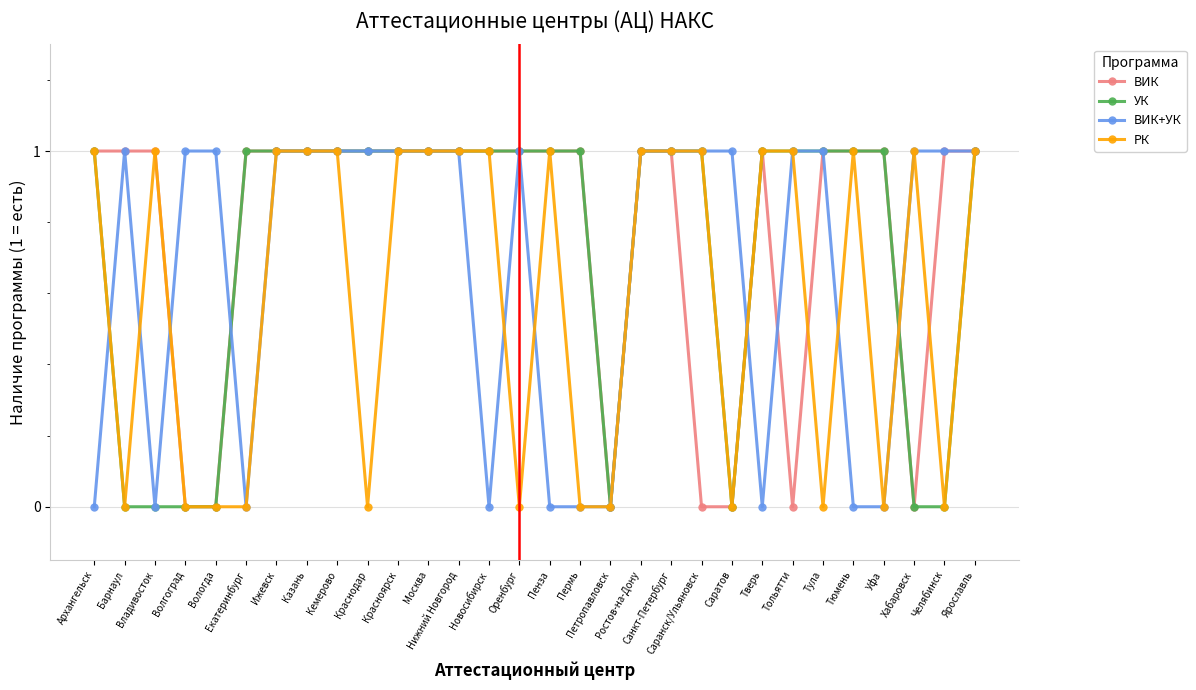

What is the greatest value displayed?

1